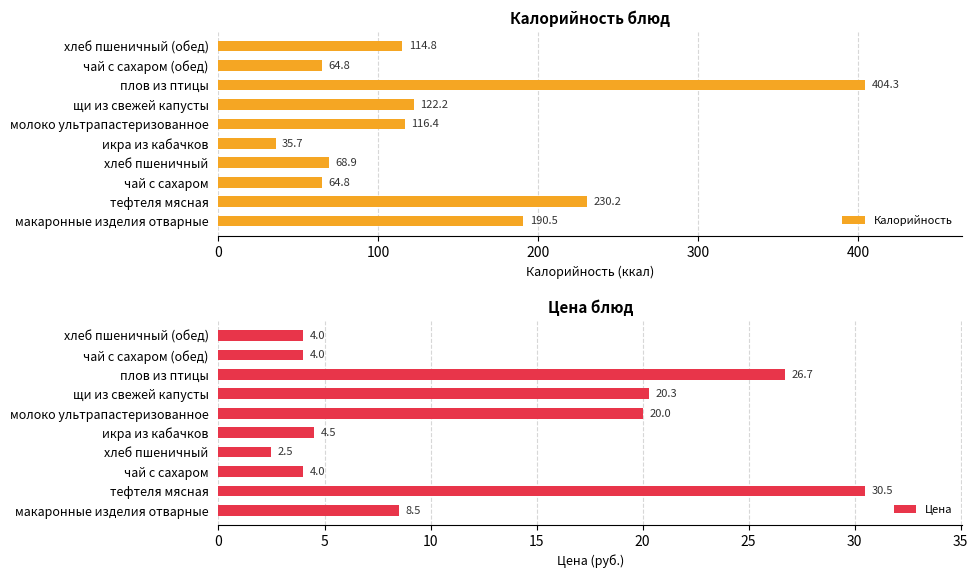

The value of Калорийность at тефтеля мясная is 68.4. True or false?

False